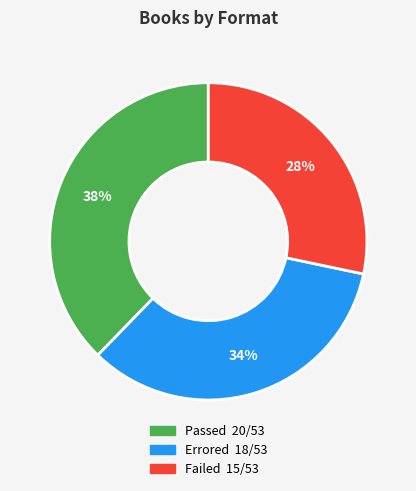

To the nearest percent, what is the average slice percentage?

33%